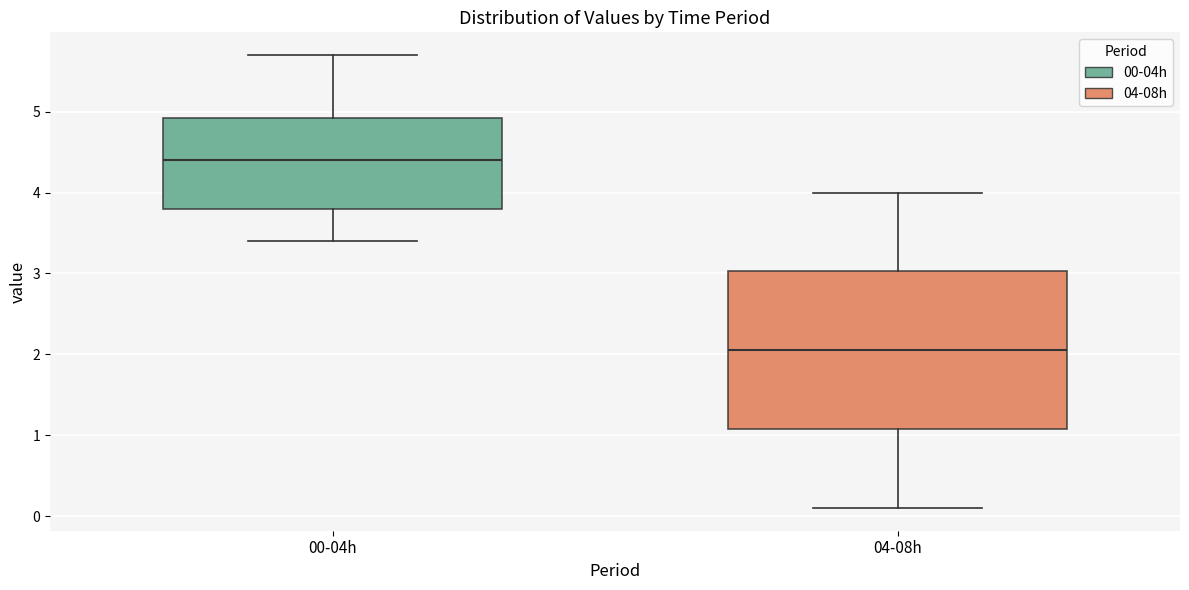

Which box's median line is the highest?

00-04h